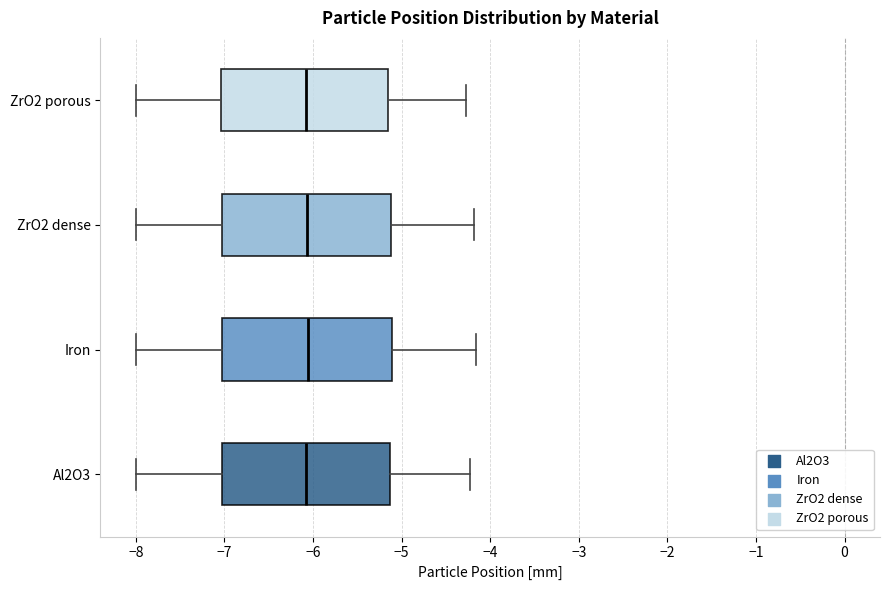

Reading bottom to top, transcribe this box plot: for each box, give where its median line is, the range the box spans, and where its two whiskers end, as read against the x-axis. The values are not printed on the chart, so give them approximately, as read against the axis.

Al2O3: median -6.1, box -7.0 to -5.1, whiskers -8.0 to -4.2
Iron: median -6.1, box -7.0 to -5.1, whiskers -8.0 to -4.2
ZrO2 dense: median -6.1, box -7.0 to -5.1, whiskers -8.0 to -4.2
ZrO2 porous: median -6.1, box -7.0 to -5.2, whiskers -8.0 to -4.3